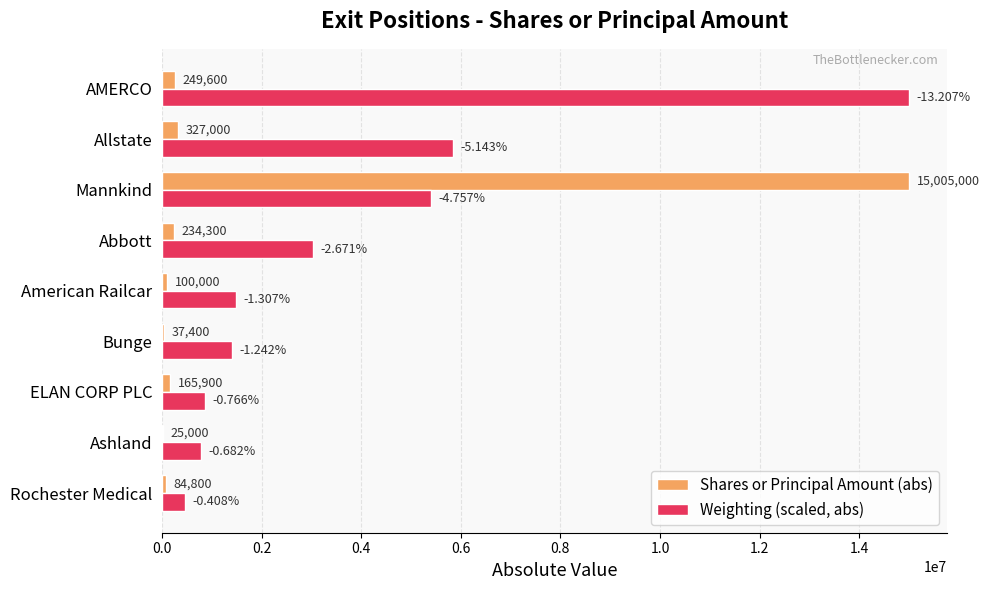

At which category is the sum across all series the highest?

Mannkind